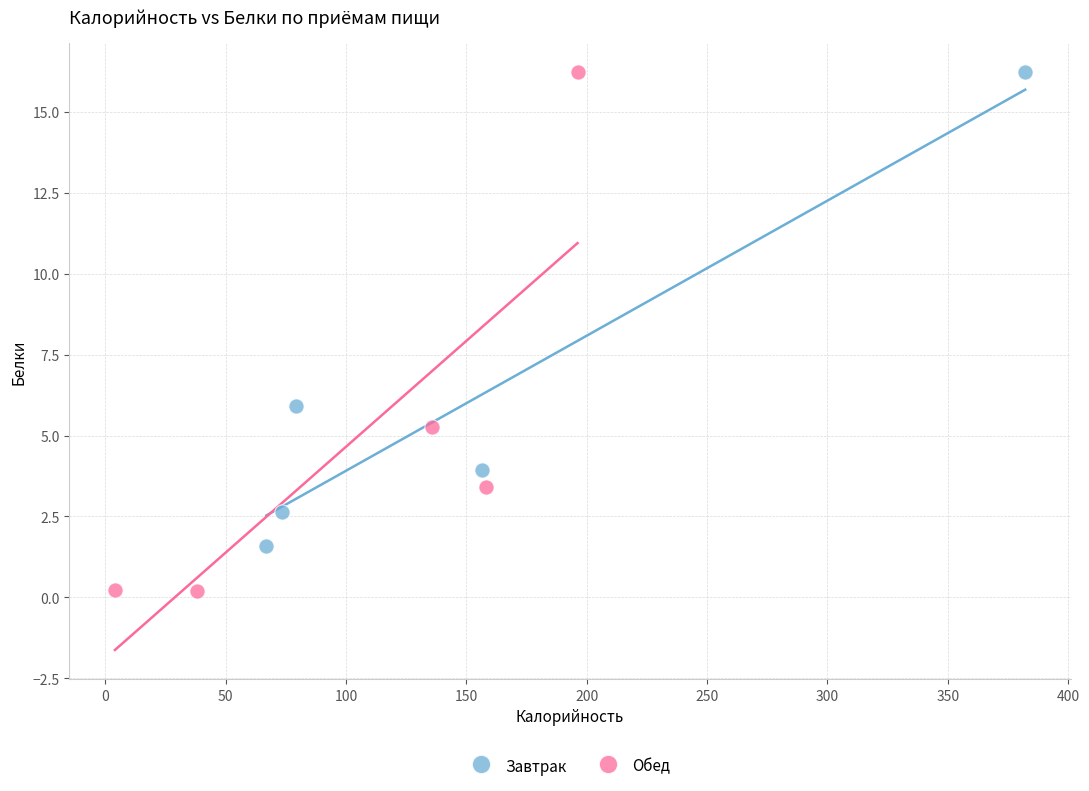

Which series has the largest Y range (max minus min)?

Обед